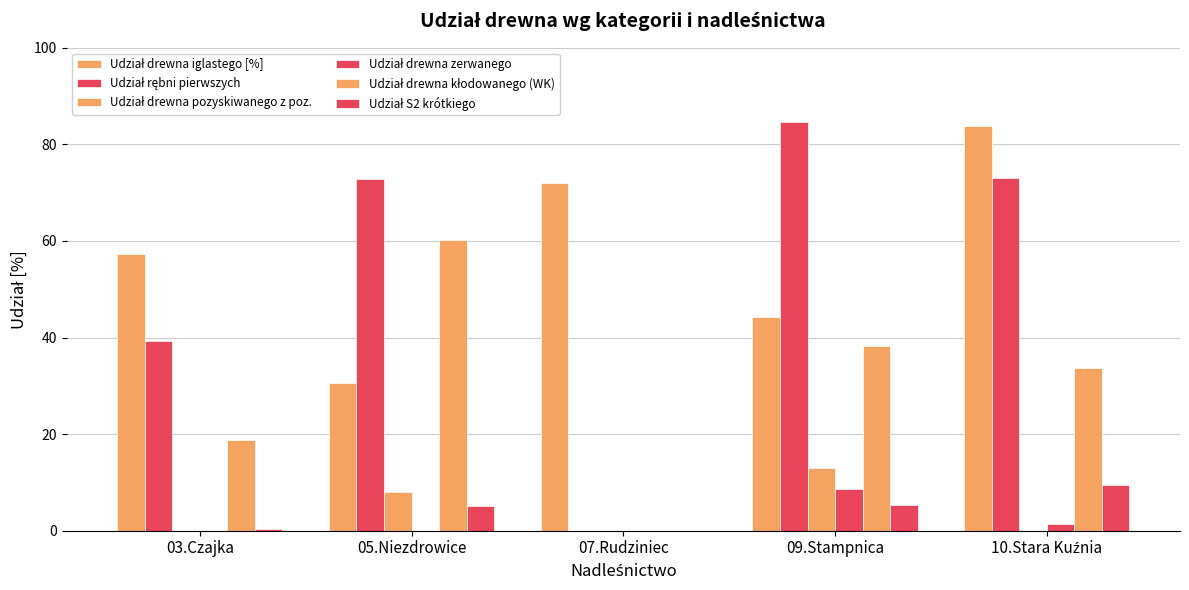

How many groups of bars are there?

5